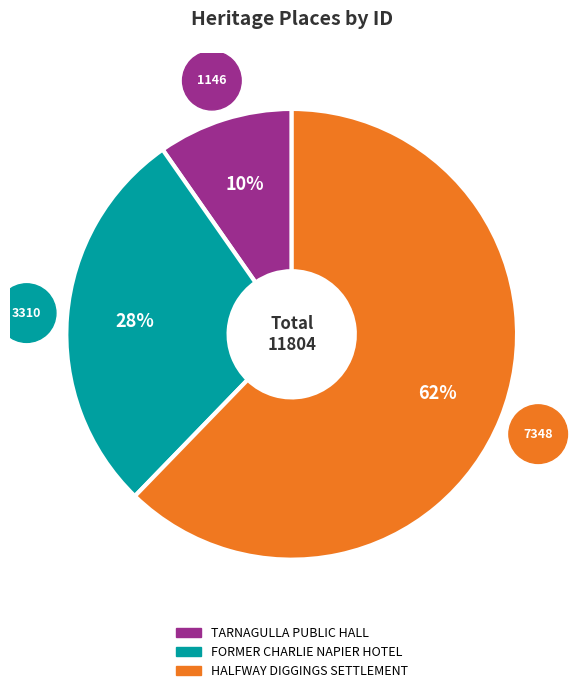

What is the largest slice in the pie chart?

HALFWAY DIGGINGS SETTLEMENT